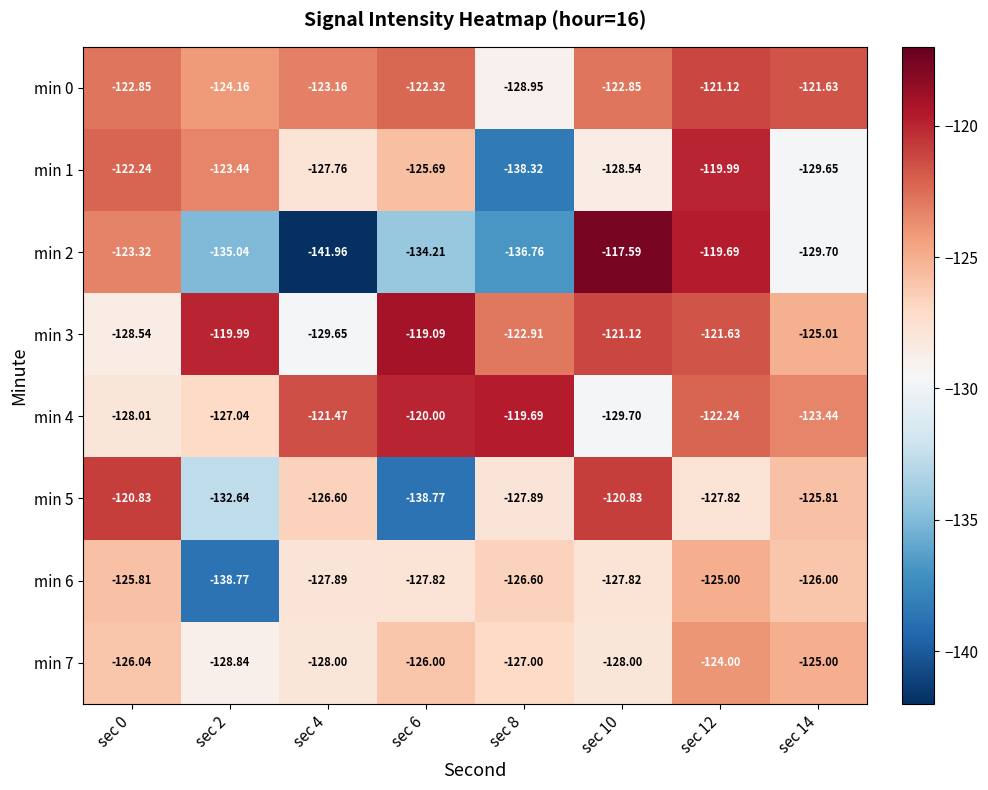

Is the value of min 6 at sec 6 greater than the value of min 3 at sec 0?

Yes